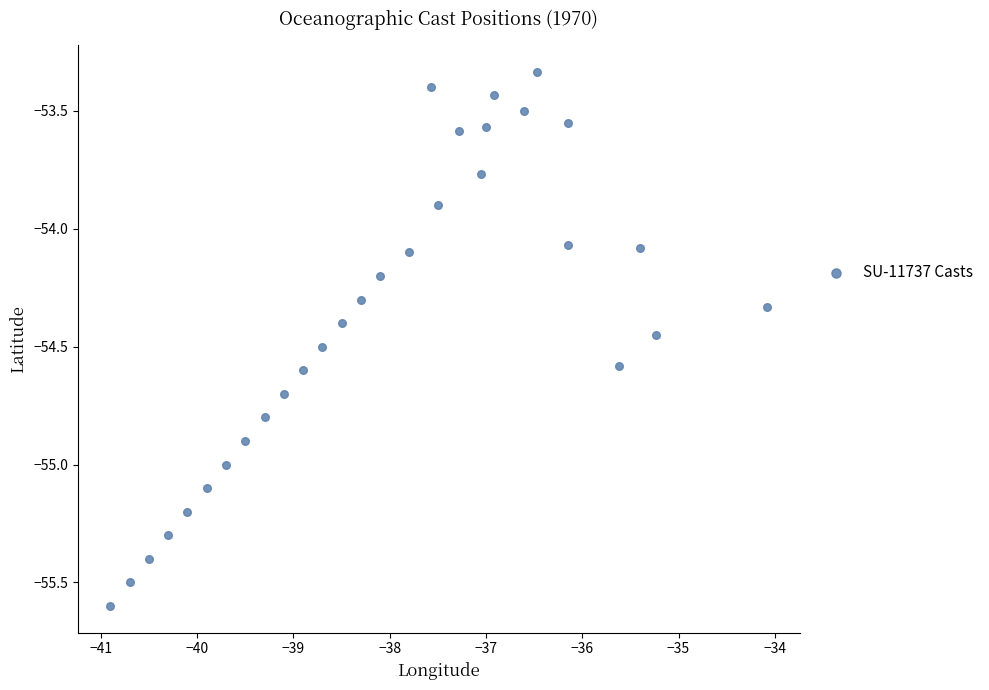

What is the range of X values (max minus min)?

6.8